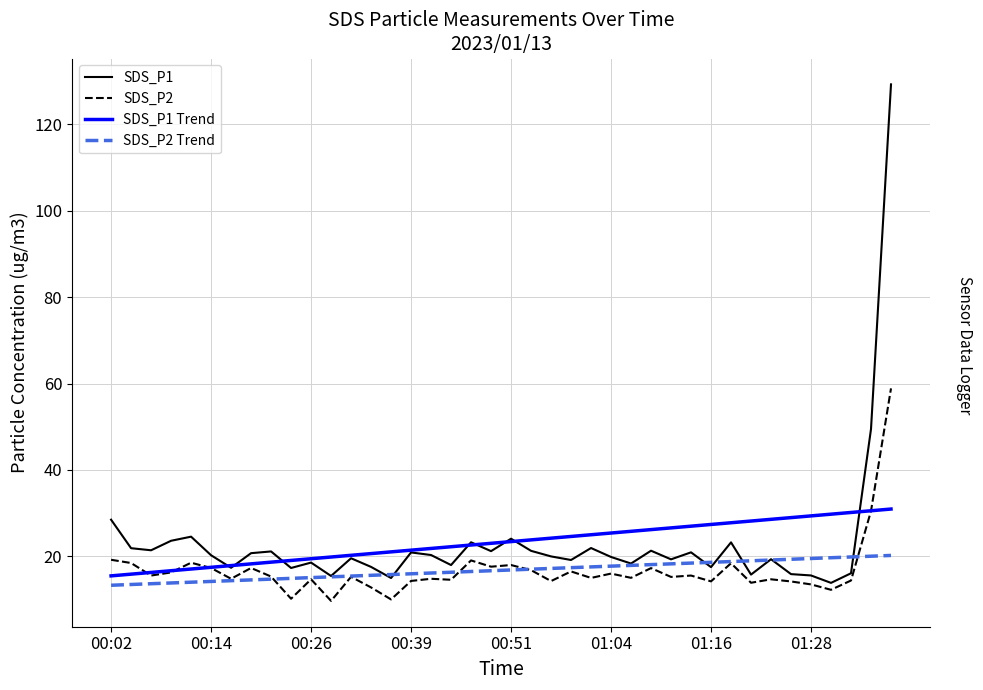

What is the smallest value displayed?

9.7